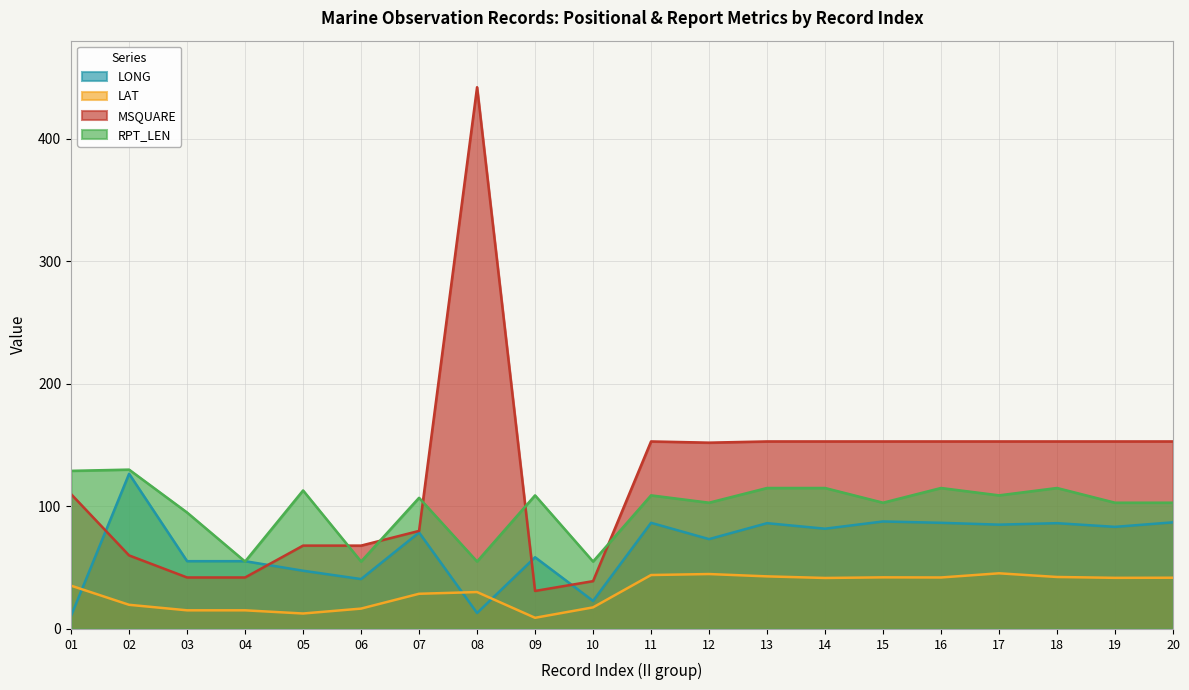

True or false: LONG has a value of 58.5 at 09.

True